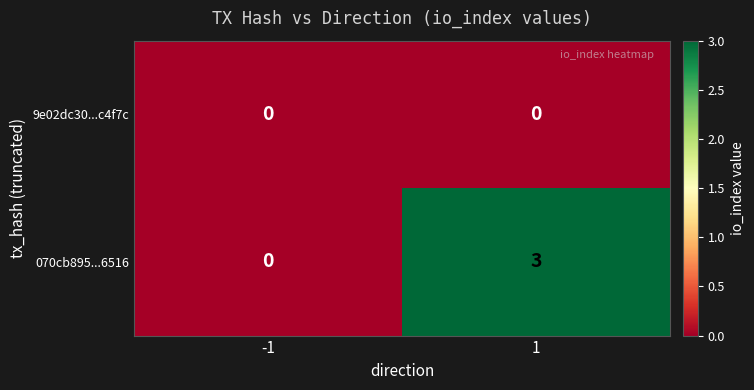

The 9e02dc30...c4f7c series shows 0 at 1. True or false?

True